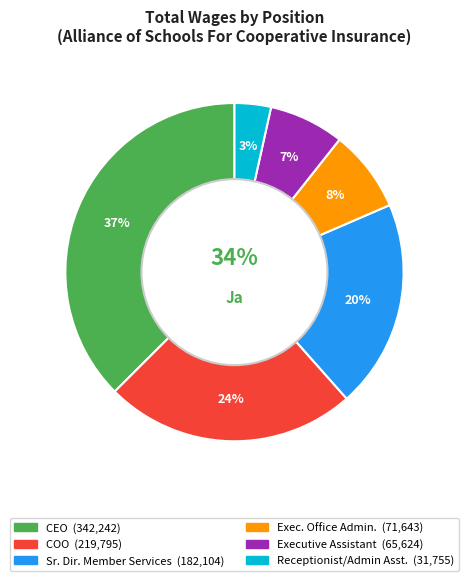

True or false: Chief Executive Officer accounts for 37% of the total.

True